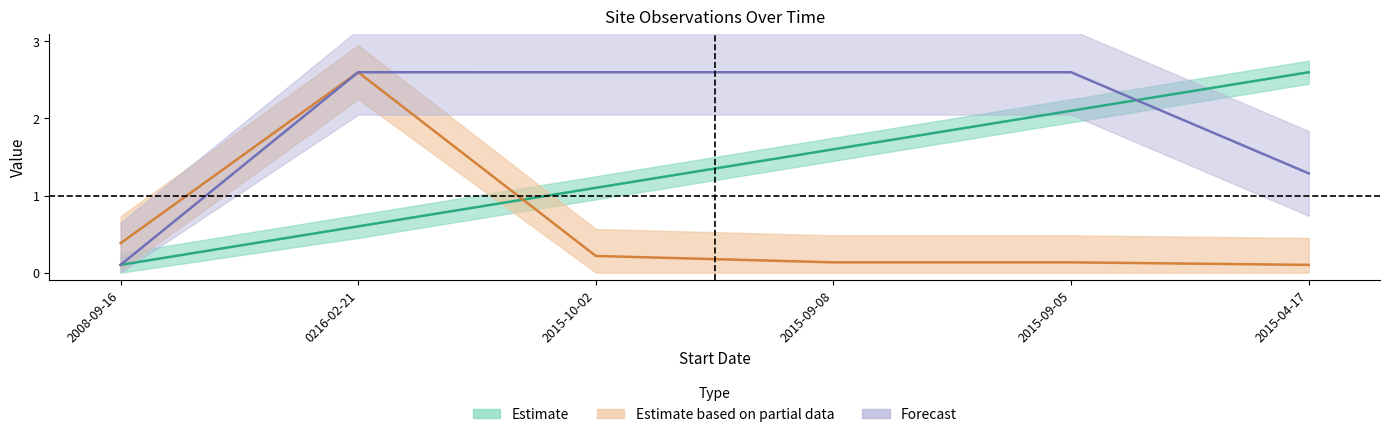

Reading right to left, what are all the values shown in this chart?

ID: 2.6	2.1	1.6	1.1	0.6	0.1
LocationPrecision: 0.1	0.1	0.1	0.2	2.6	0.4
SiteVisitID: 1.3	2.6	2.6	2.6	2.6	0.1